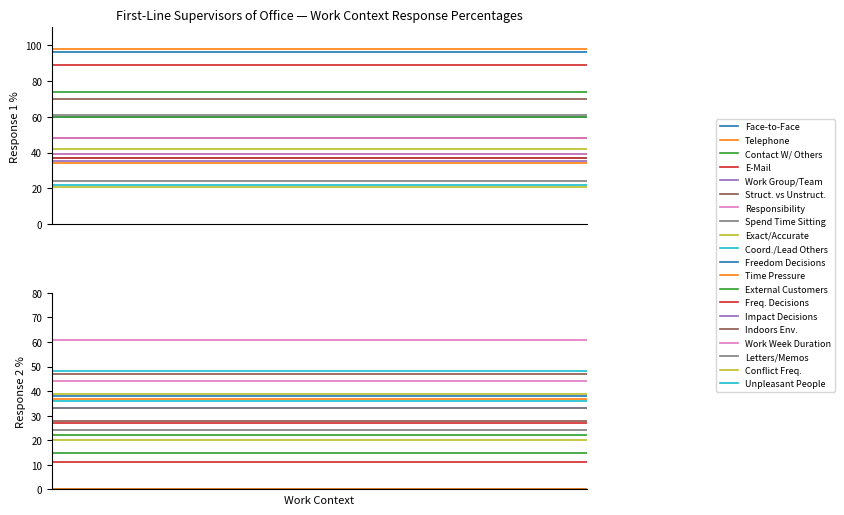

What is the average value?

52